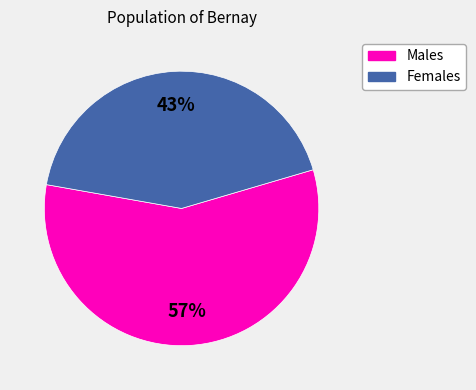

Does any single category account for the majority?

Yes